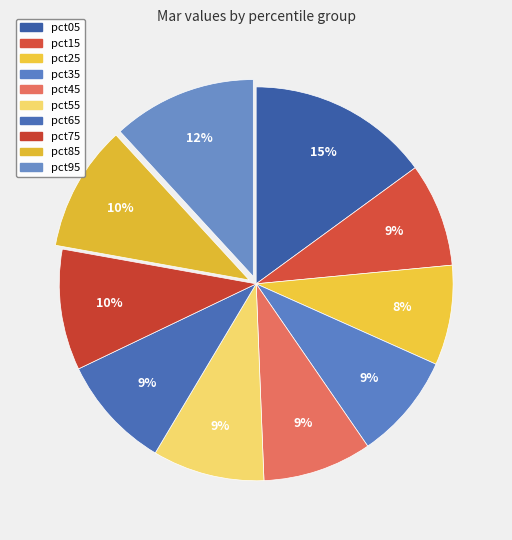

Is it true that pct95 is 12% of the pie?

True